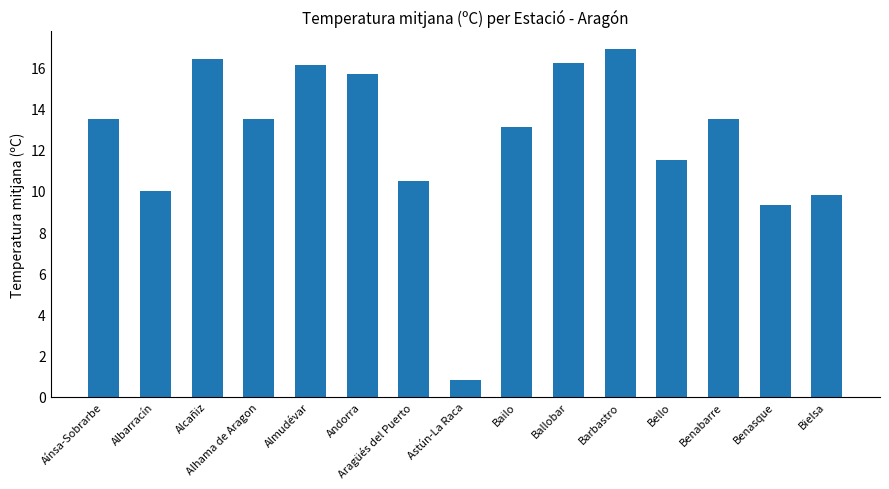

What is the ratio of the value at Aragüés del Puerto to the value at Bielsa?

1.1